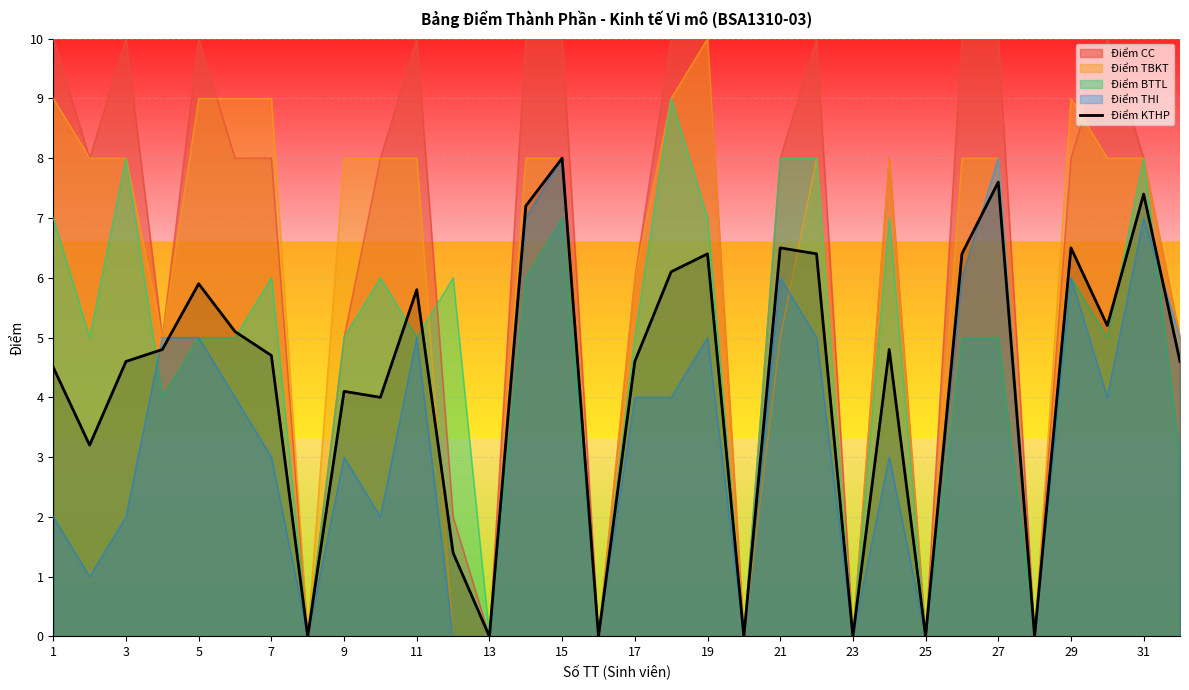

Count the number of values greater than 4.

22